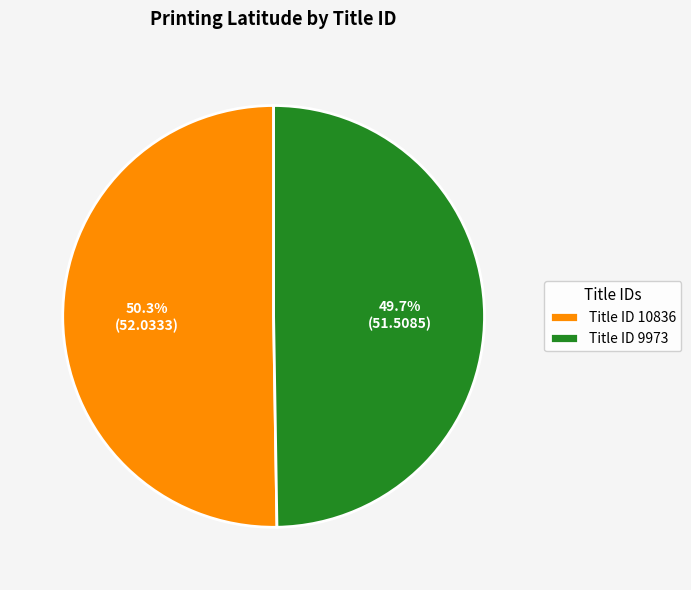

Rank the categories by value from lowest to highest.

Title ID 9973, Title ID 10836